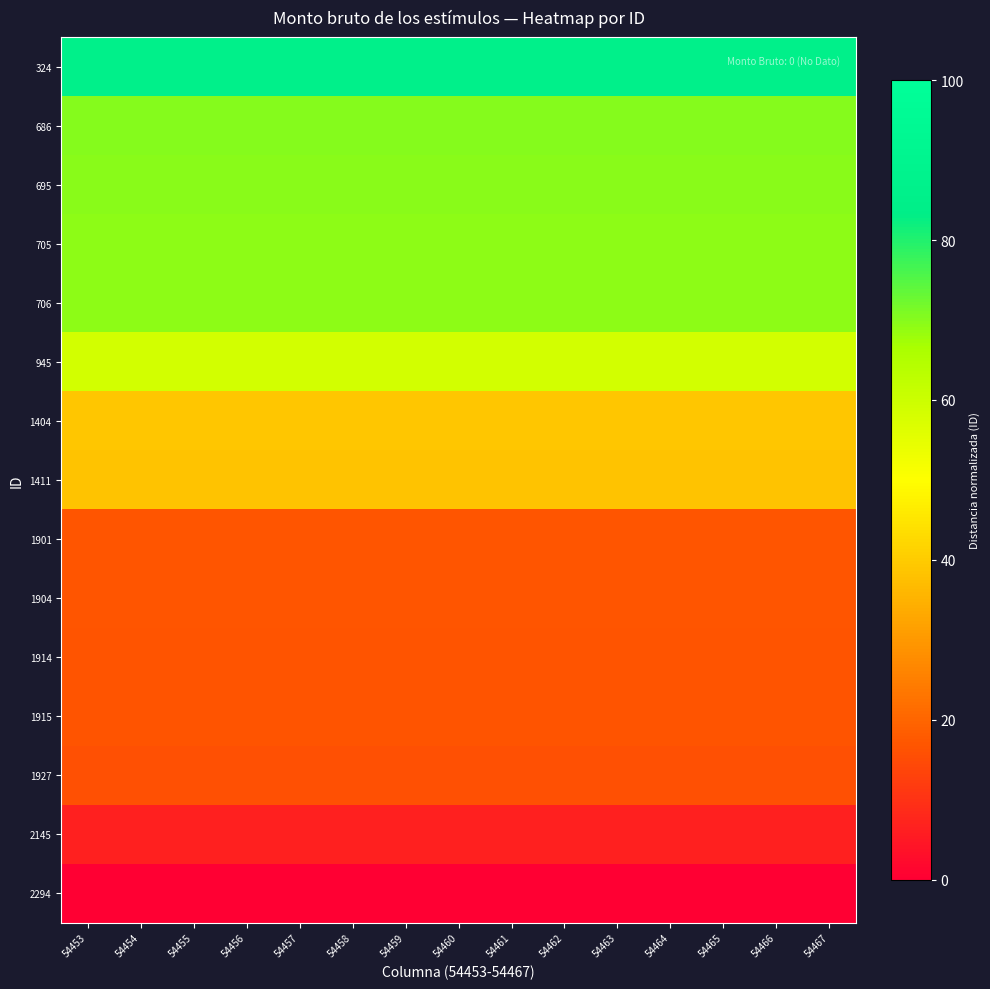

At which category is the sum across all series the highest?

54467